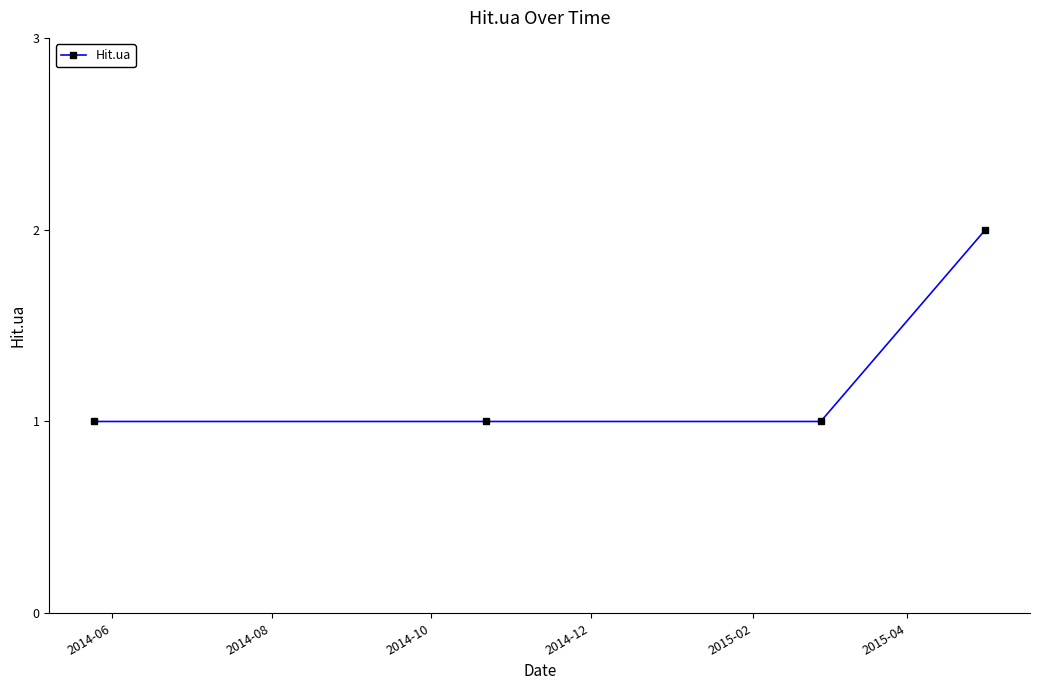

What is the difference between the maximum and minimum values?

1